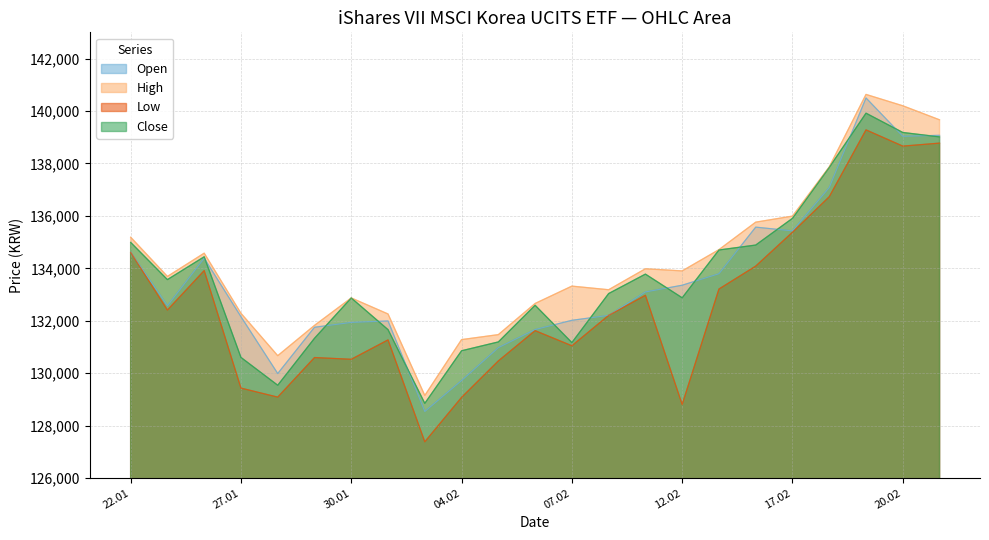

What is the average value of the High series?

134224